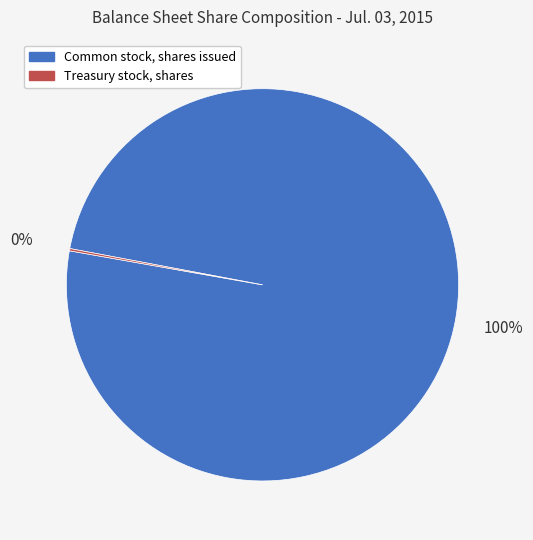

Which category has the biggest portion of the pie?

Common stock, shares issued